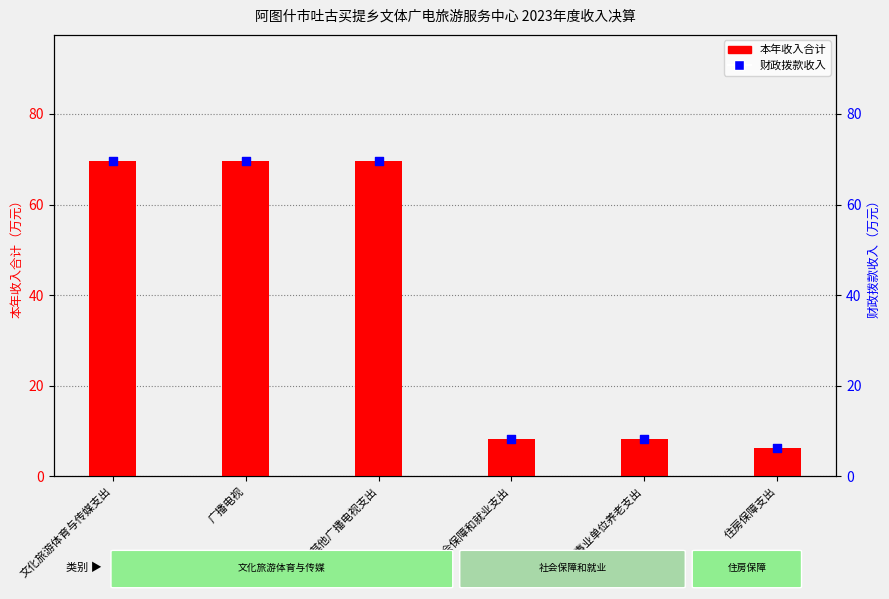

Which series contains the lowest Y value?

本年收入合计